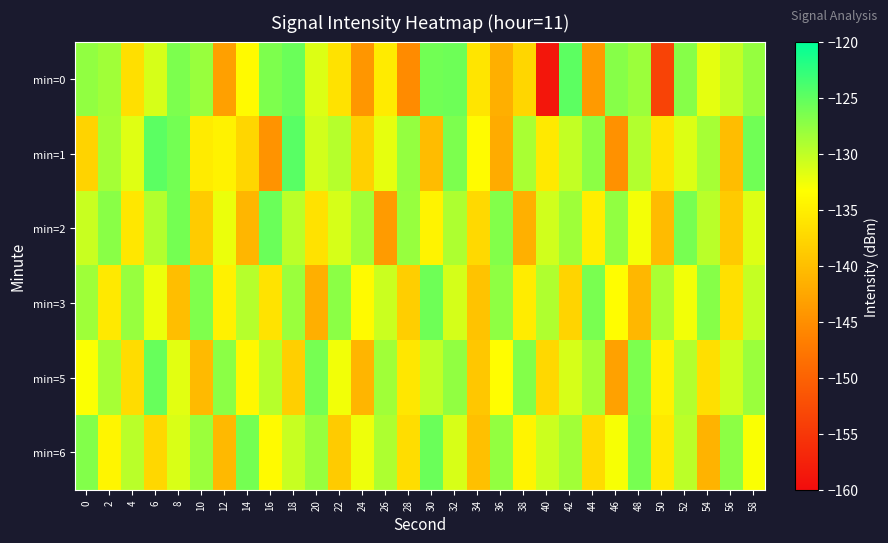

At how many categories does at least one series exceed -129?

28